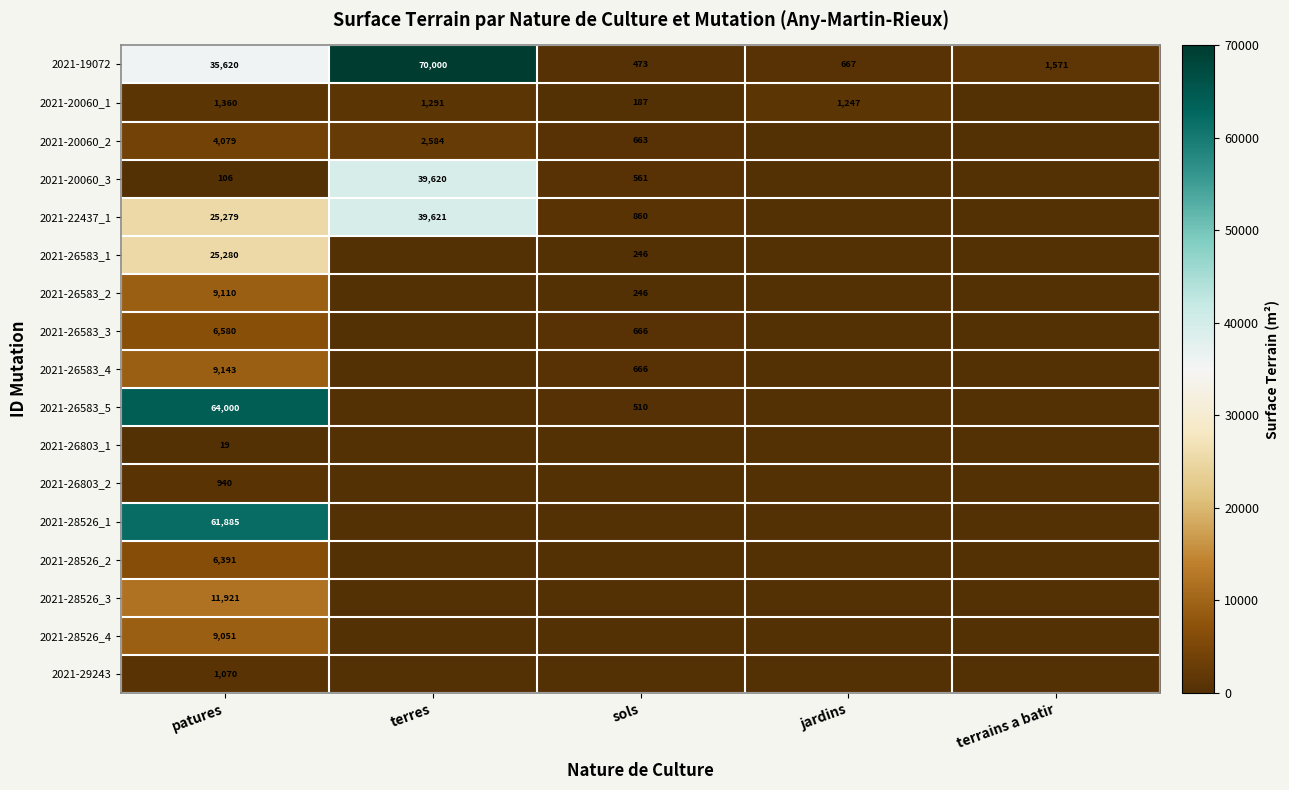

What is the total value across all series at patures?

271834